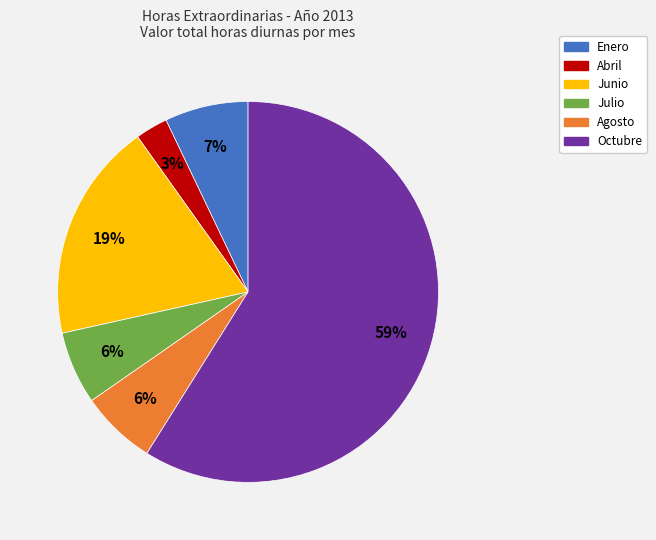

Which slice is the smallest?

Abril